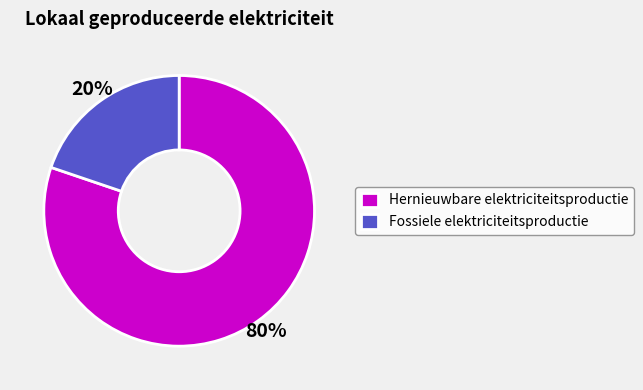

To the nearest percent, what is the combined percentage of Fossiele elektriciteitsproductie and Hernieuwbare elektriciteitsproductie?

100%